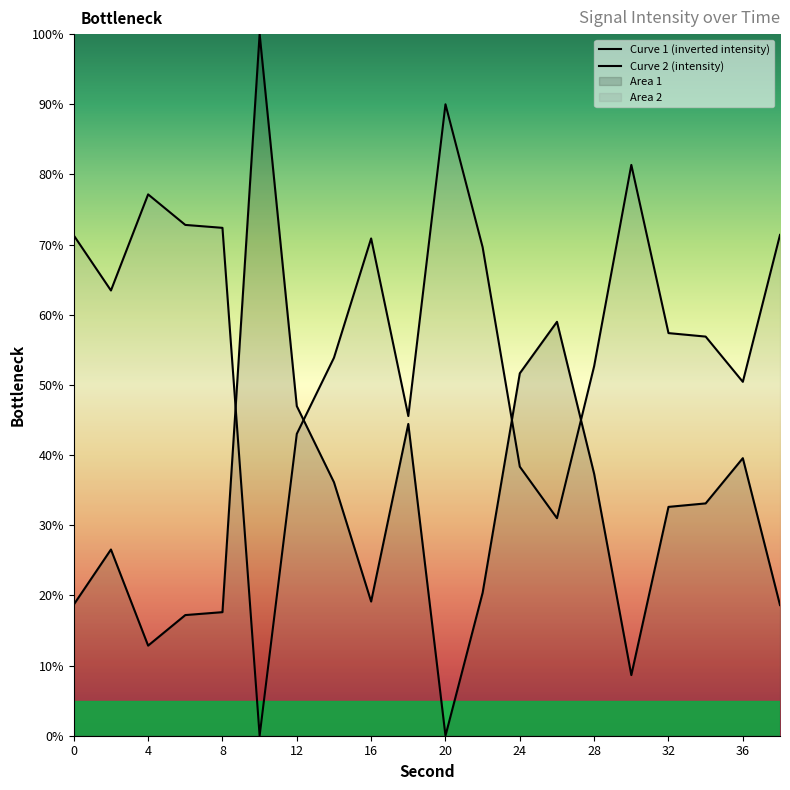

Reading left to right, list all the values displayed in this chart.

0=18.7	2=26.5	4=12.8	6=17.2	8=17.6	10=100.0	12=47.0	14=36.1	16=19.1	18=44.4	20=0.0	22=20.4	24=51.7	26=59.0	28=37.3	30=8.6	32=32.6	34=33.1	36=39.6	38=18.6